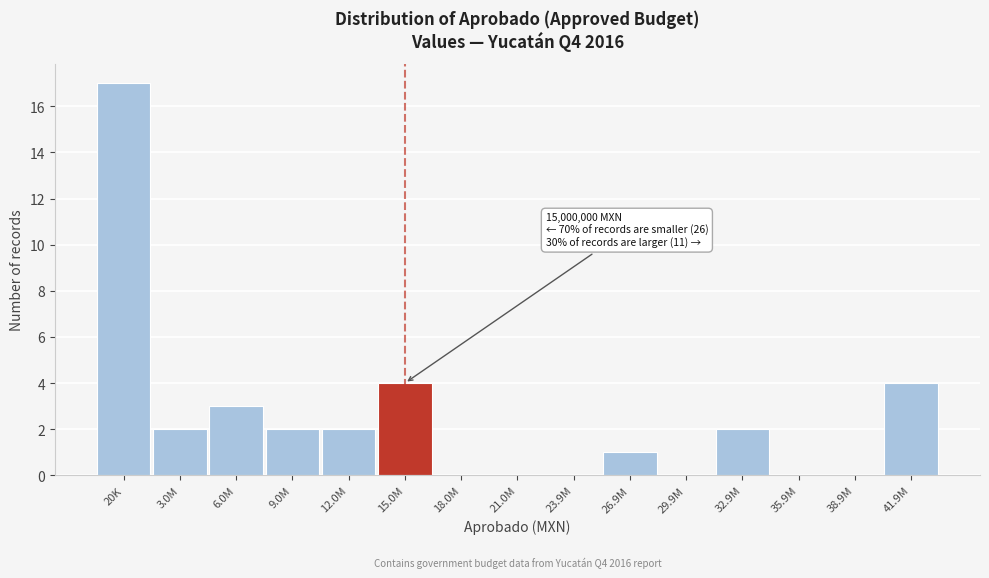

Reading left to right, transcribe all the data shown in this chart.

20K=17	3.0M=2	6.0M=3	9.0M=2	12.0M=2	15.0M=4	18.0M=0	21.0M=0	23.9M=0	26.9M=1	29.9M=0	32.9M=2	35.9M=0	38.9M=0	41.9M=4